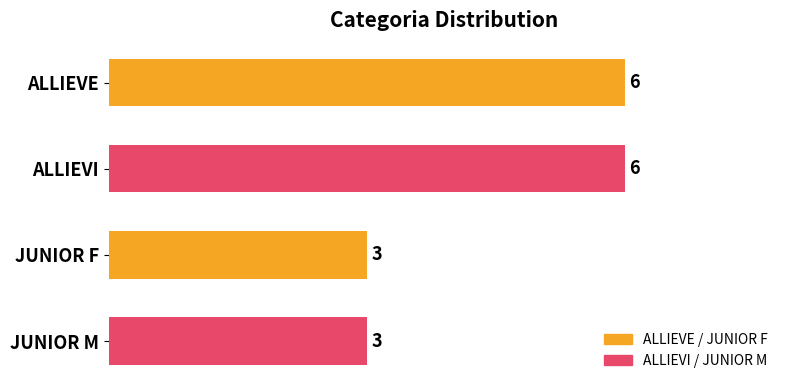

What is the difference between the values at ALLIEVE and JUNIOR F?

3